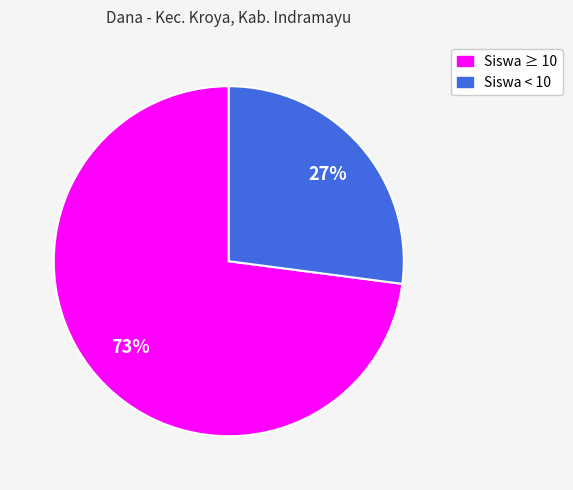

To the nearest percent, what is the difference between the largest and smallest slice percentages?

46%